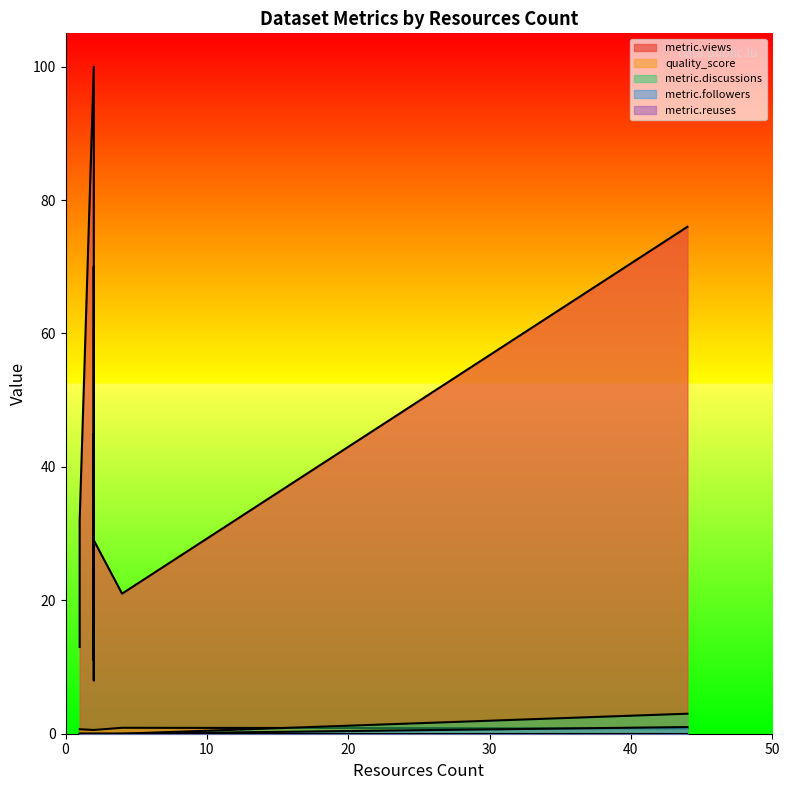

True or false: metric.reuses and metric.followers intersect in this chart.

False